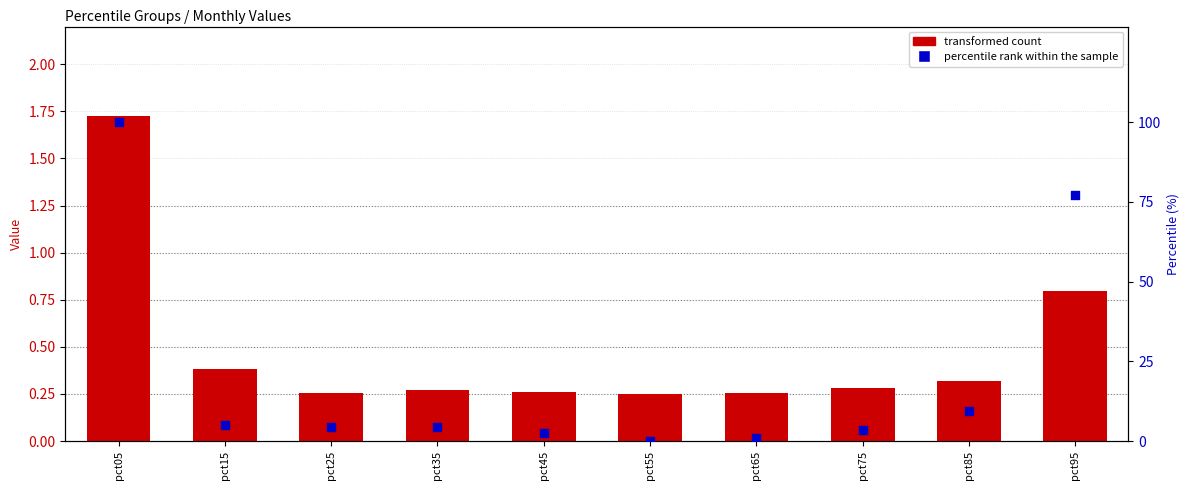

Which series has the widest spread of Y values?

Jun (scaled %)